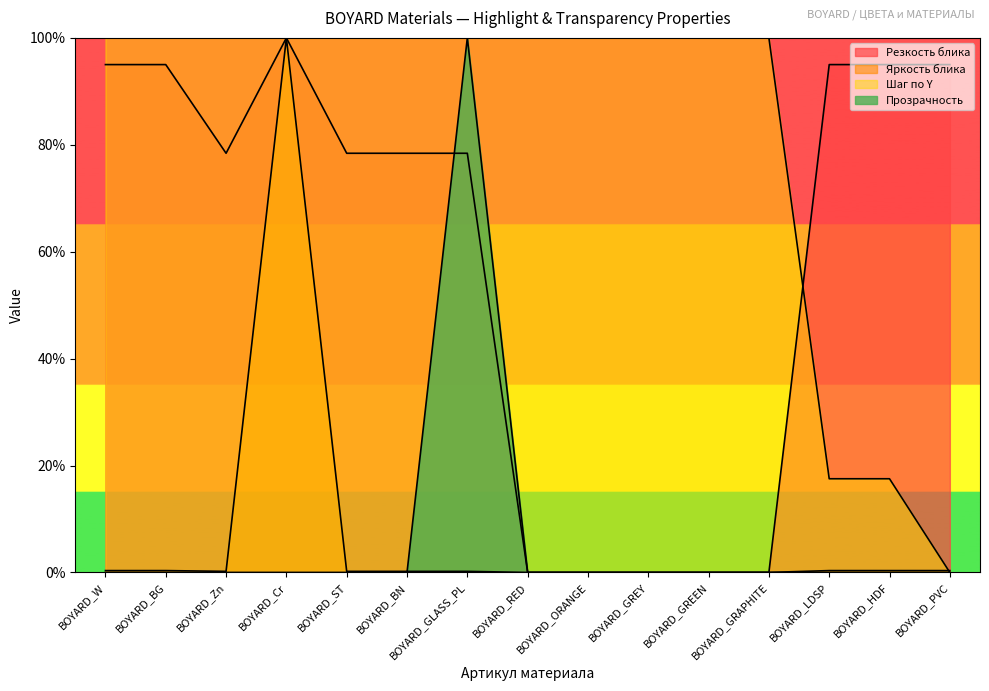

Is it true that Яркость блика equals 69.9 at BOYARD_GREEN?

False